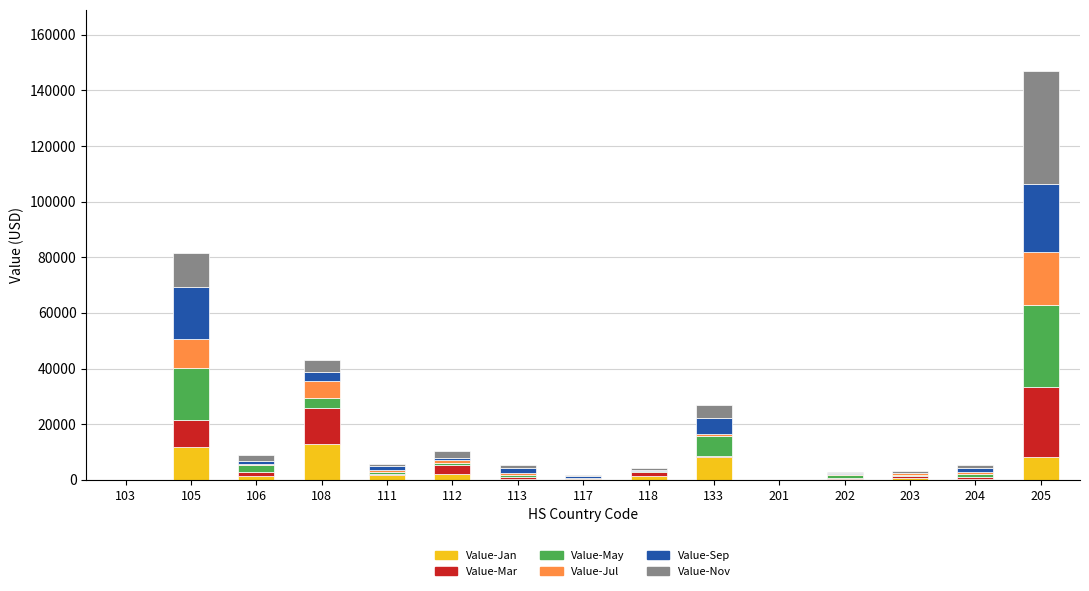

What is the maximum value for Value-Jan?

12727